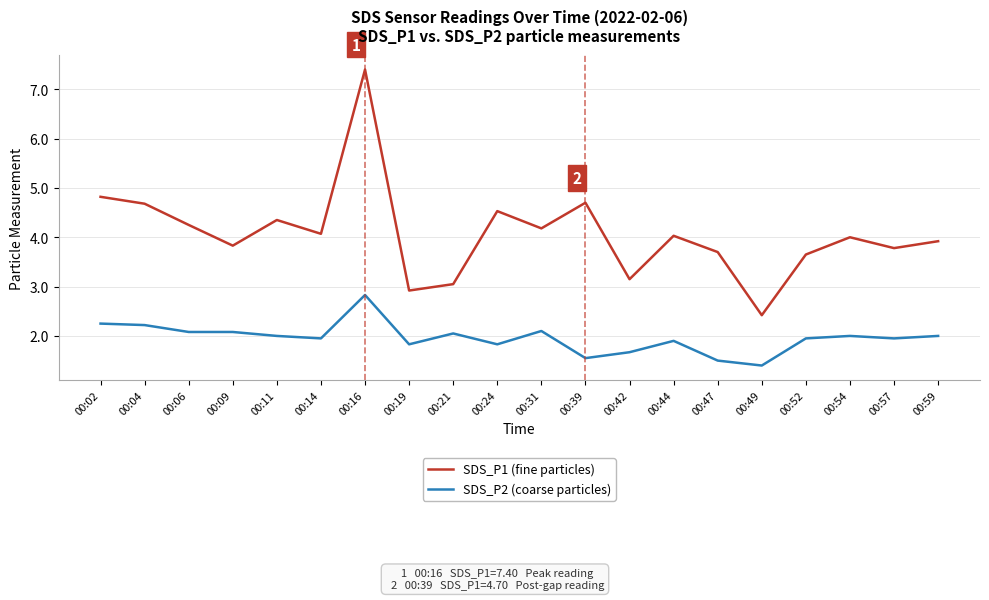

How many lines are shown in the chart?

2